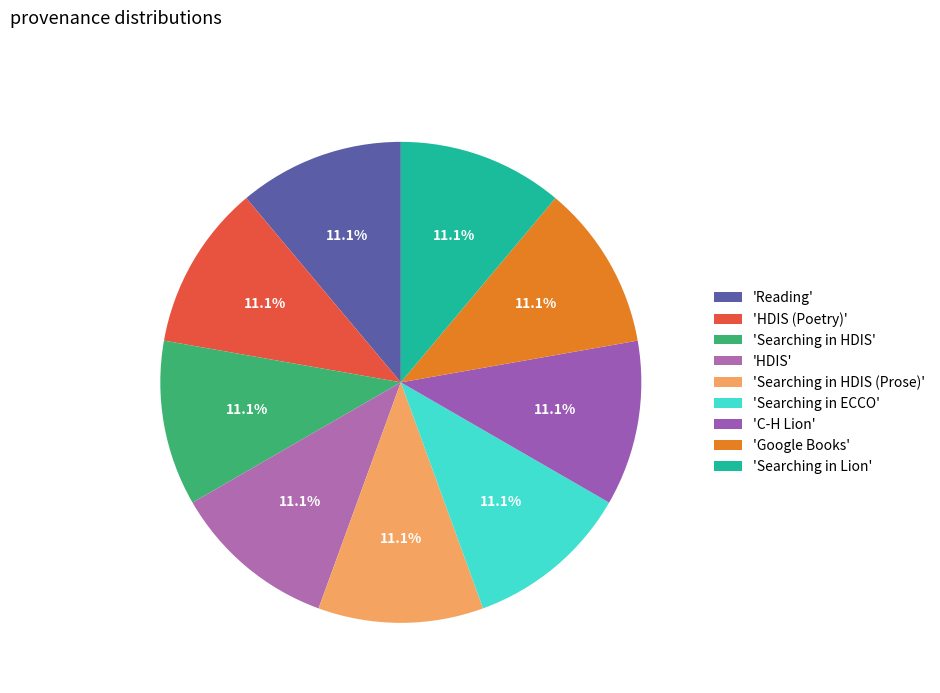

Rank the categories by value from highest to lowest.

Searching in Lion, Google Books, C-H Lion, Searching in ECCO, Searching in HDIS (Prose), HDIS, Searching in HDIS, HDIS (Poetry), Reading